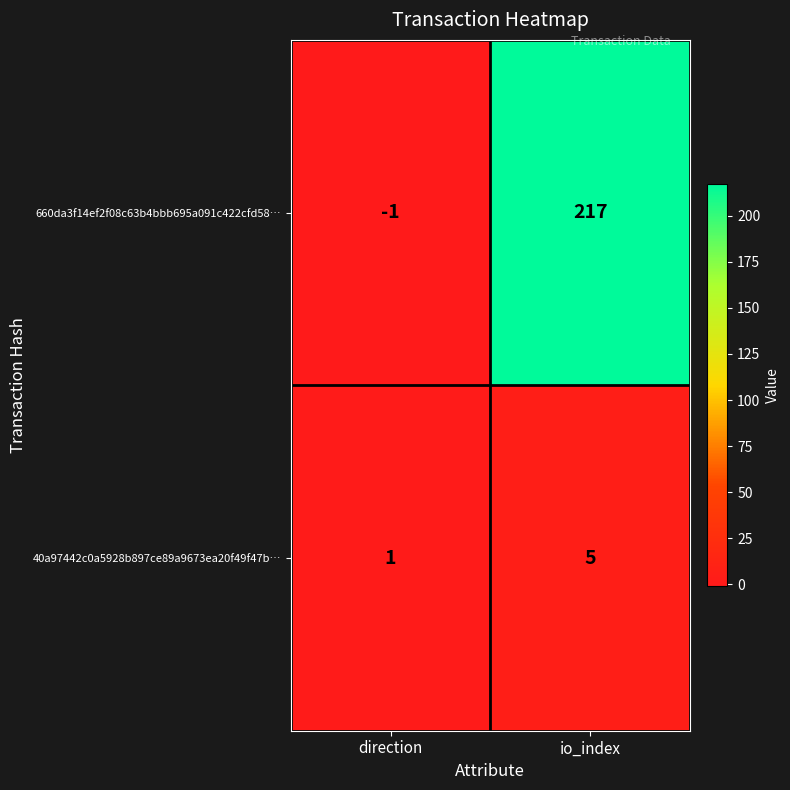

At direction, list the series in order from largest to smallest.

40a97442c0a5928b897ce89a9673ea20f49f47b…, 660da3f14ef2f08c63b4bbb695a091c422cfd58…